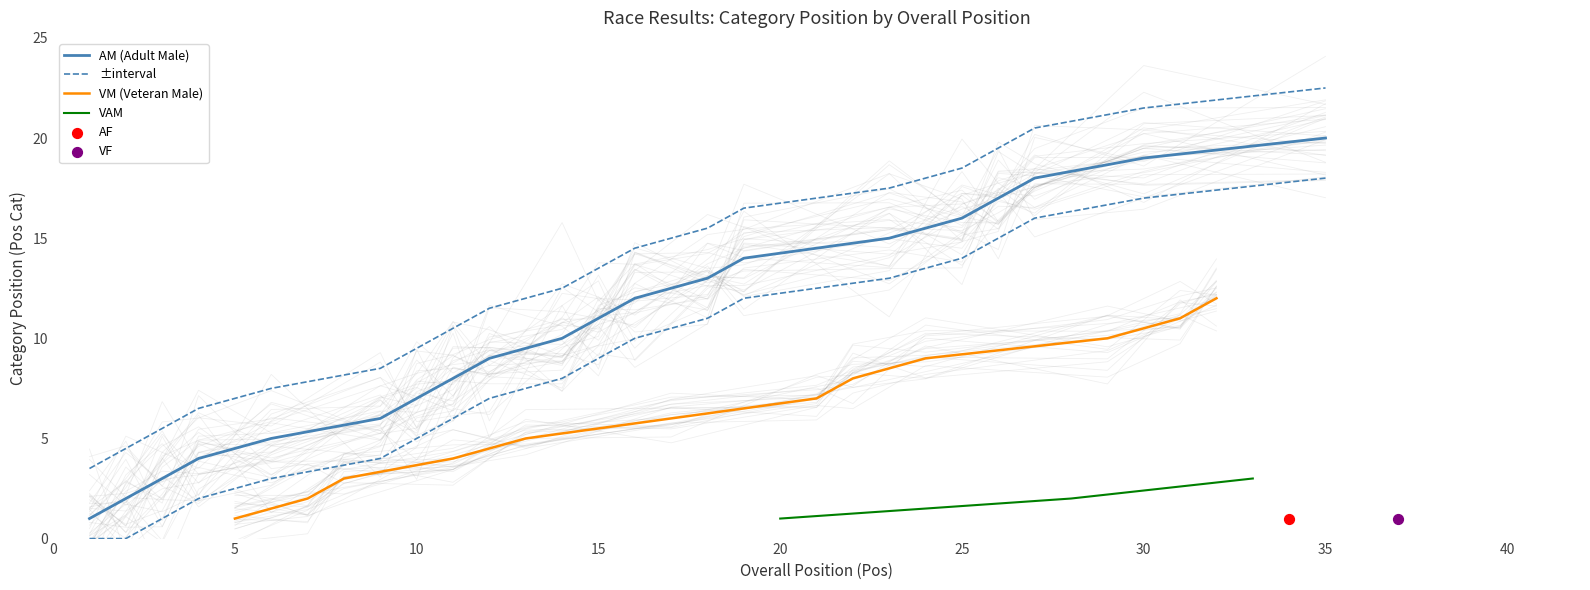

Which series has the widest spread of Y values?

AM